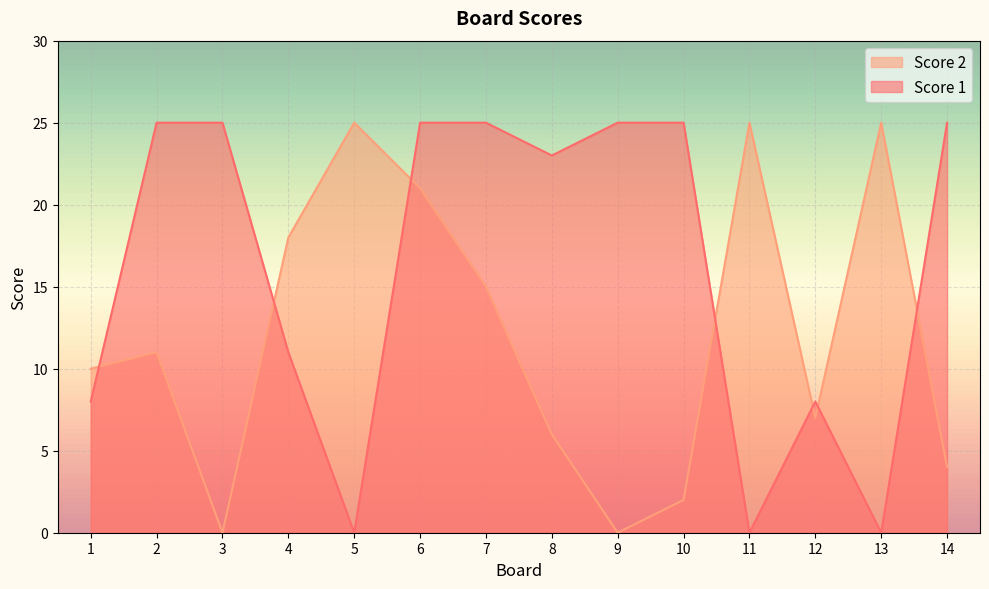

Is it true that Score 2 equals 21 at 6?

True